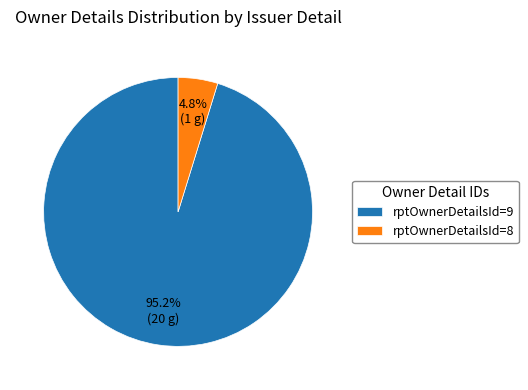

Between rptOwnerDetailsId=9 and rptOwnerDetailsId=8, which is larger?

rptOwnerDetailsId=9